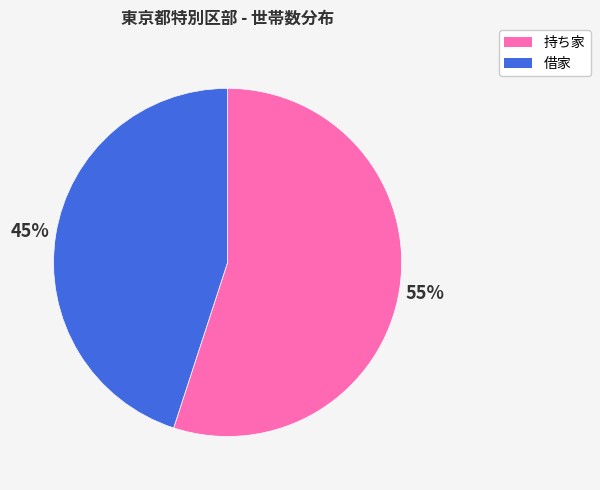

To the nearest percent, what is the difference between the 借家 and 持ち家 slice percentages?

10%